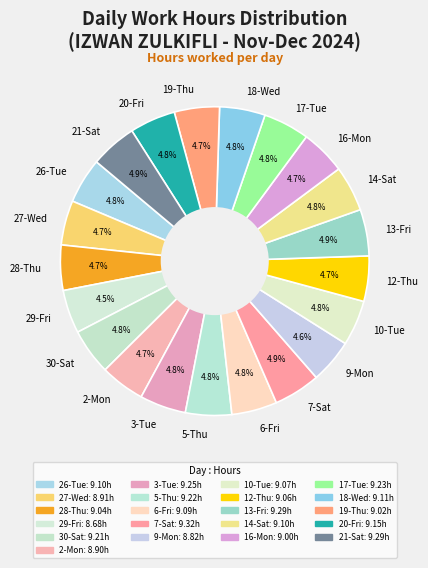

Is it true that 10-Tue is 13% of the pie?

False